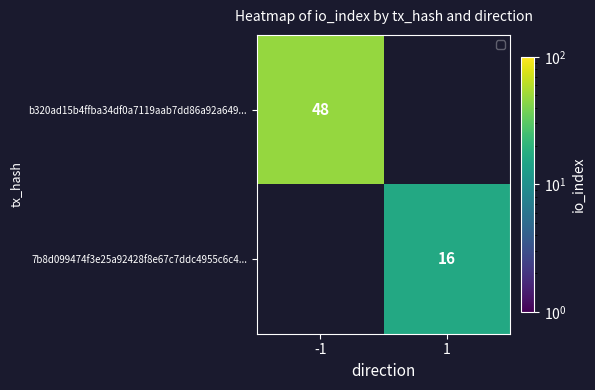

The 7b8d099474f3e25a92428f8e67c7ddc4955c6c4... series shows 11 at 1. True or false?

False